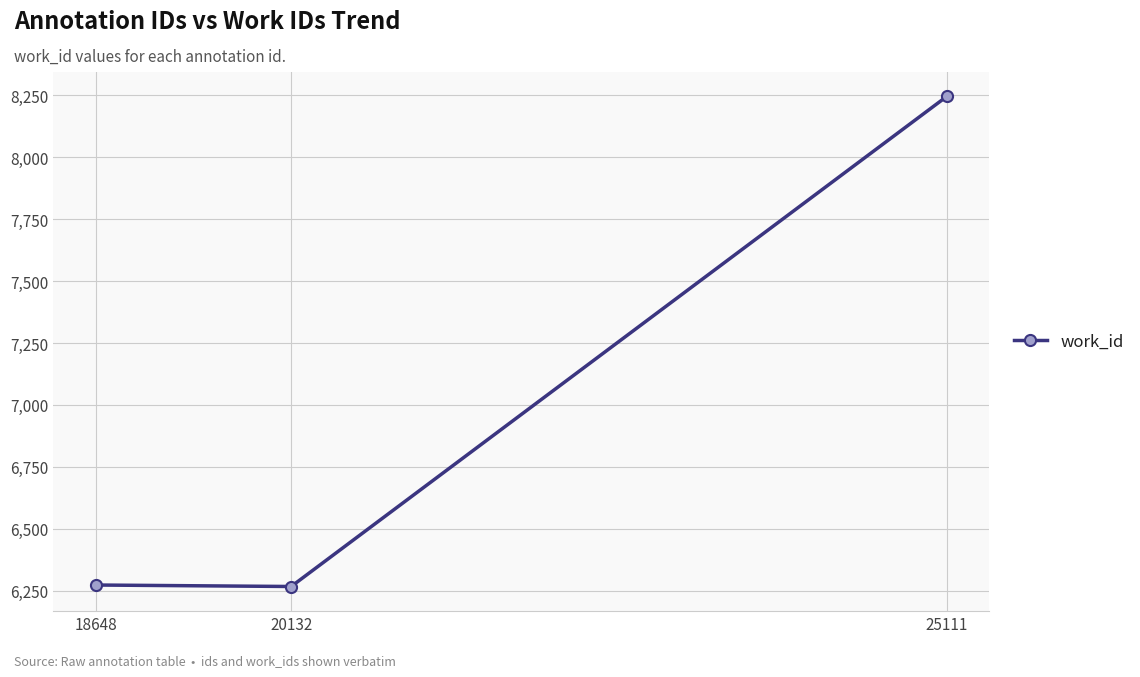

Approximately how many times larger is the value at 20132 compared to 18648?

1.0